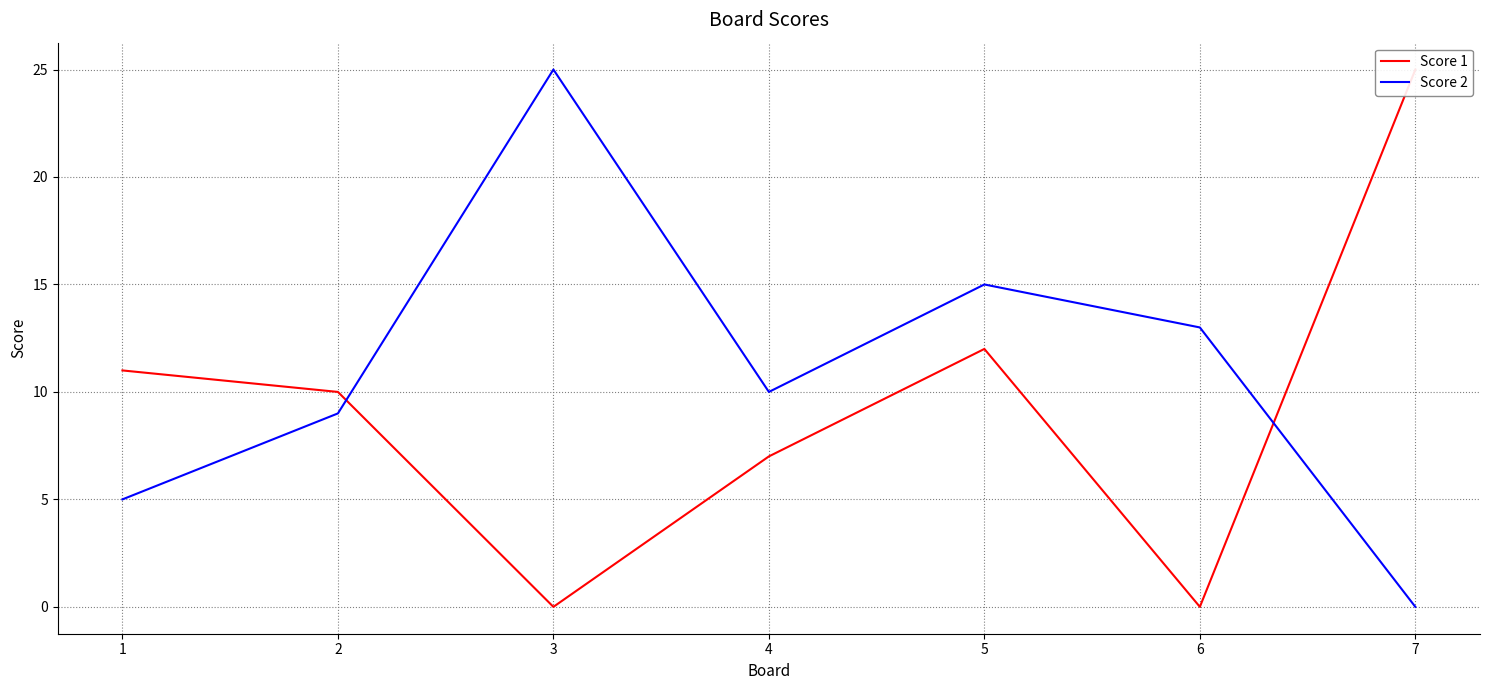

What is the approximate value of Score 2 at 4?

10